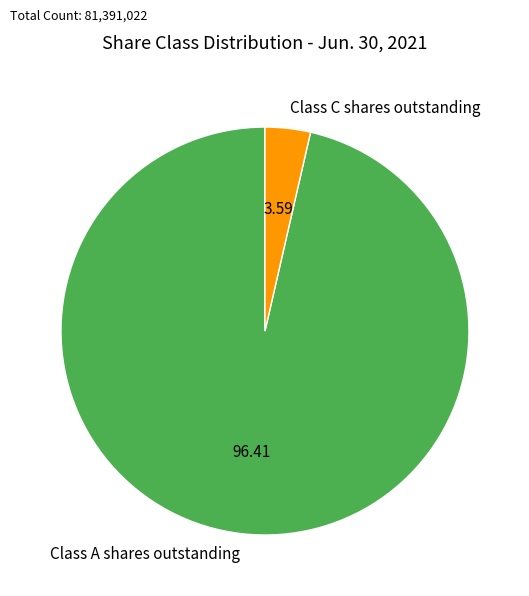

Which category has the biggest portion of the pie?

Class A shares outstanding